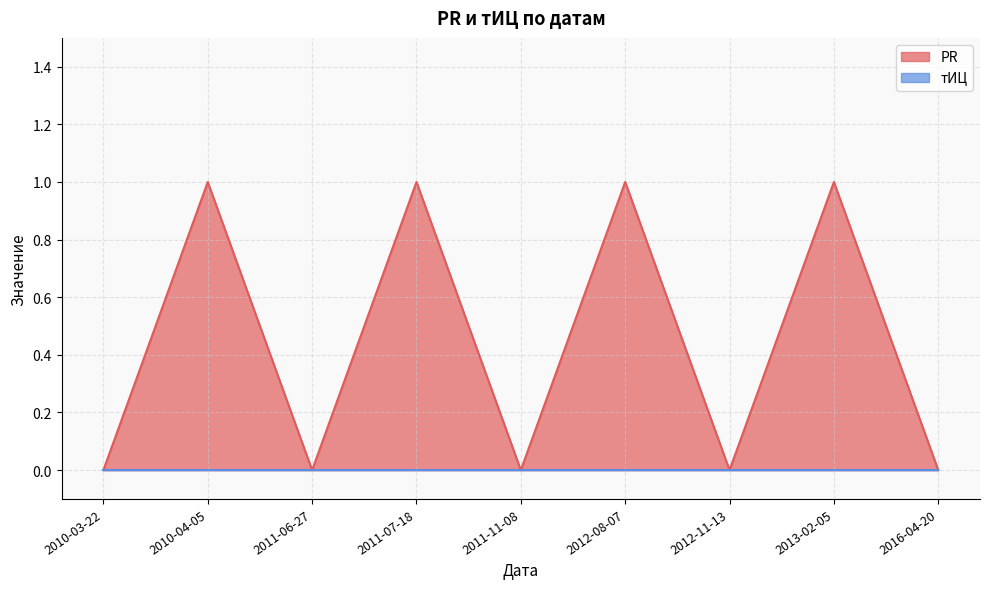

Reading left to right, list all the values displayed in this chart.

0	1	0	1	0	1	0	1	0